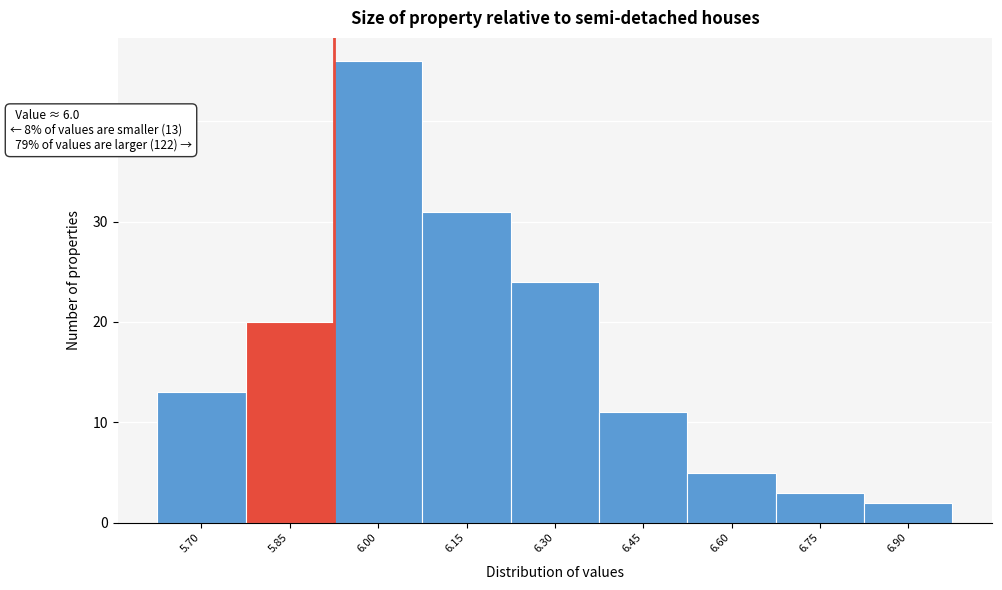

Reading left to right, what are all the values shown in this chart?

13	20	46	31	24	11	5	3	2